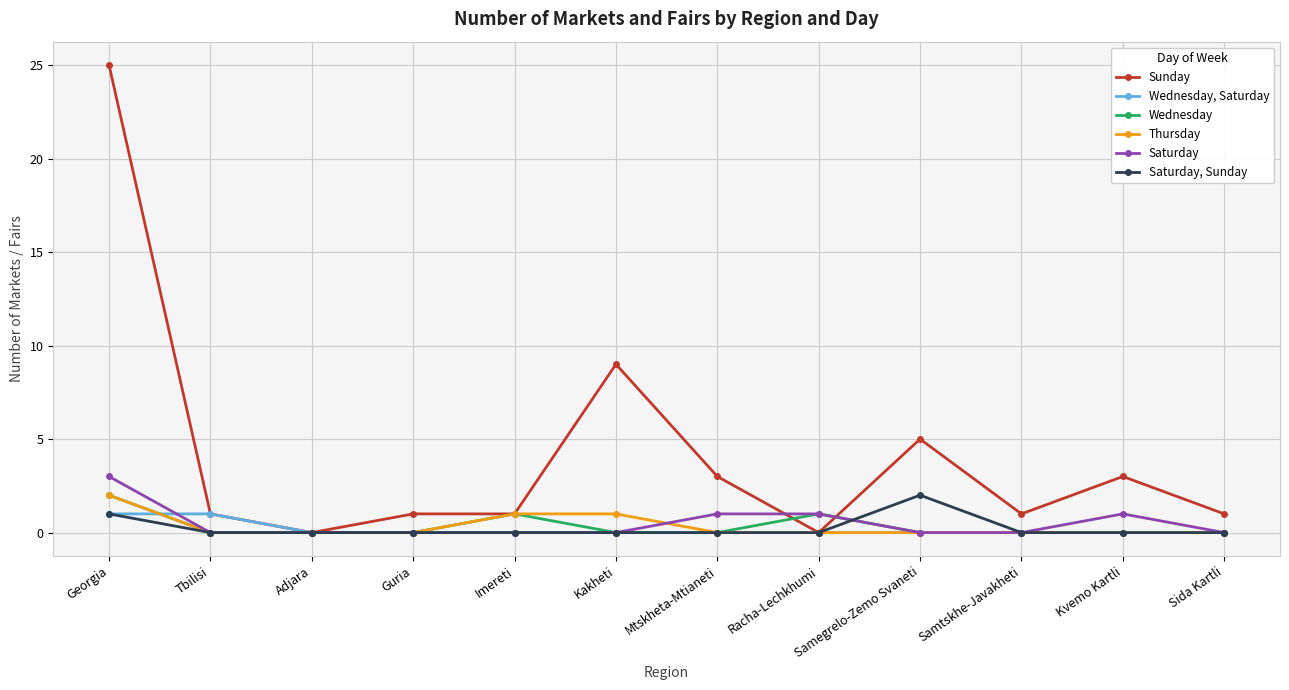

Is it true that Saturday, Sunday equals -1 at Tbilisi?

False